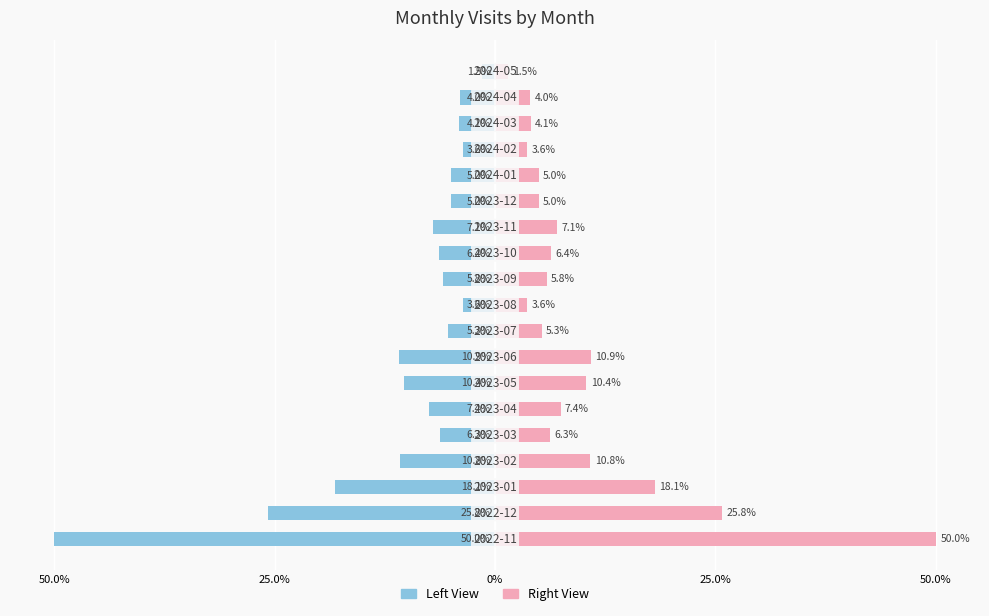

What is the sum of the Monthly Visit (left) values at 12 and 15?

-10.7